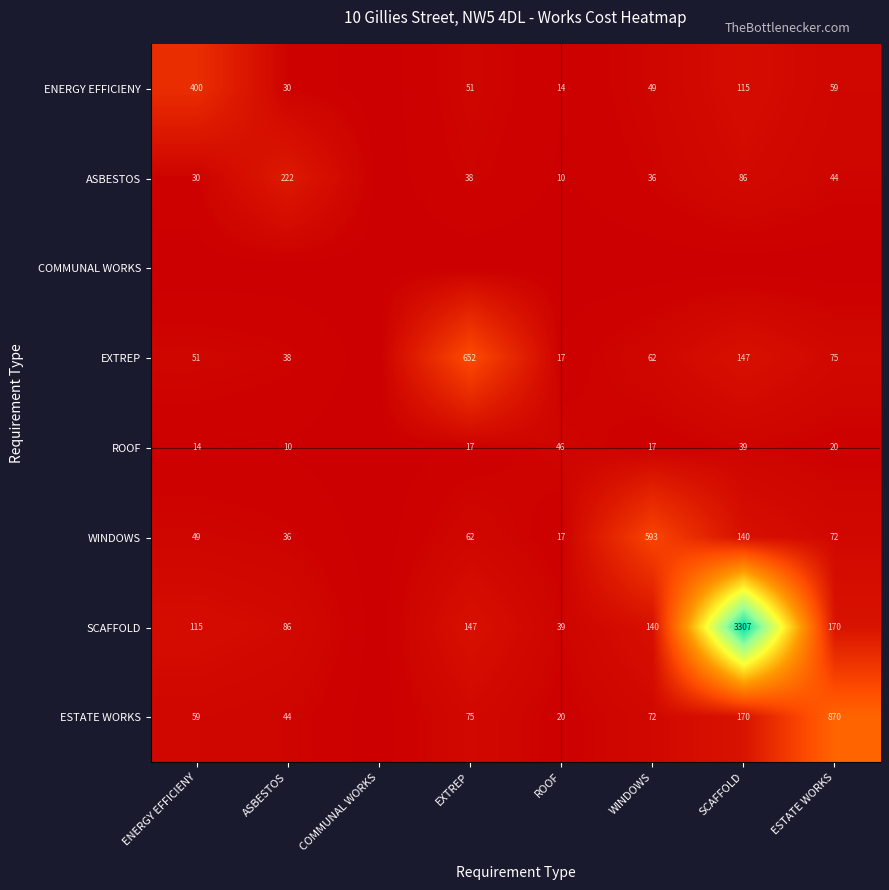

Which series has the largest total across all categories?

SCAFFOLD